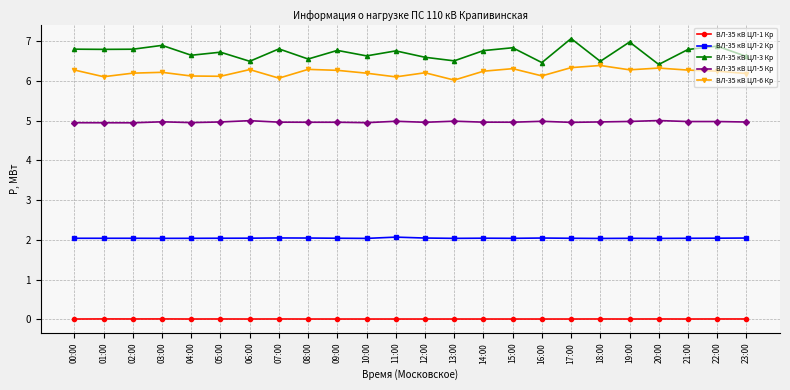

What is the minimum value for ВЛ-35 кВ ЦЛ-2 Кр?

2.0